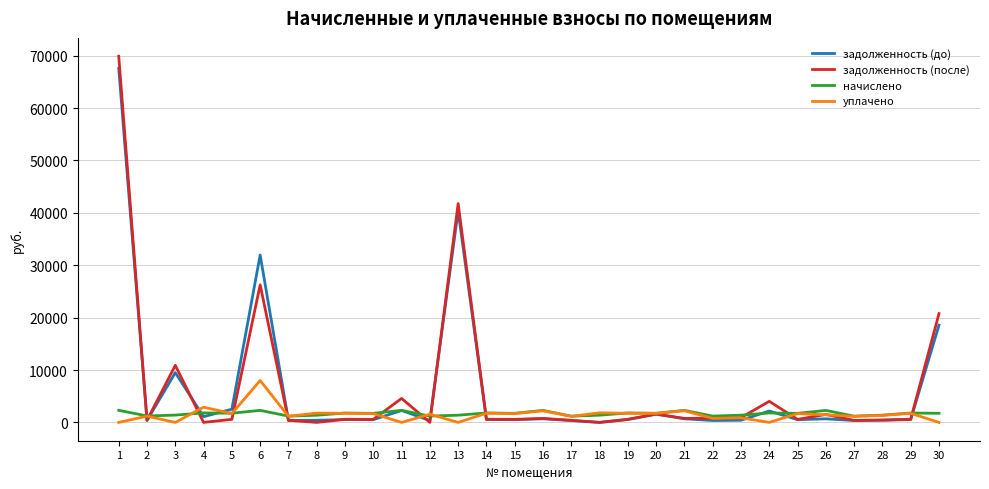

At which category does уплачено reach its first local valley?

3